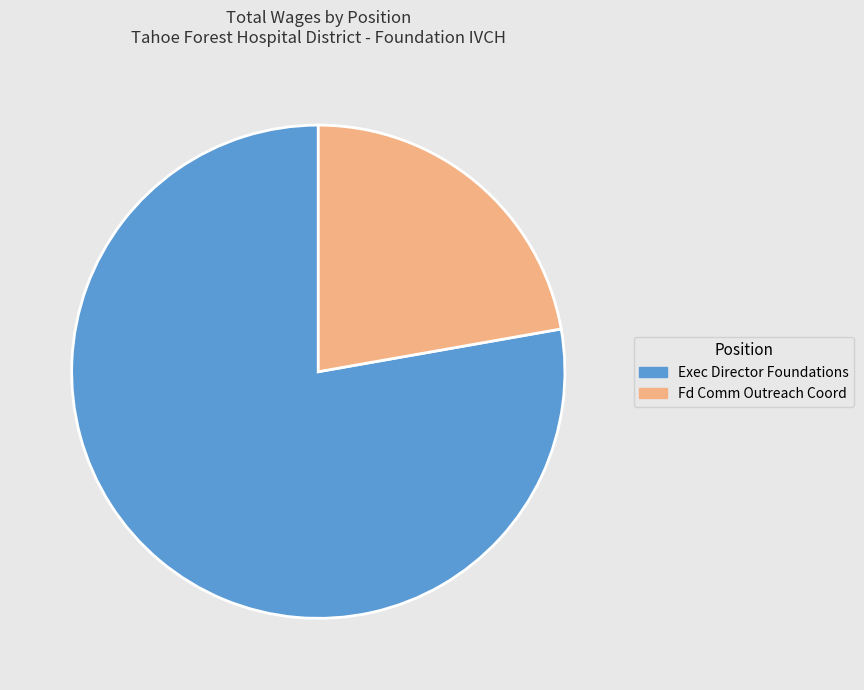

Count the number of slices in the pie.

2